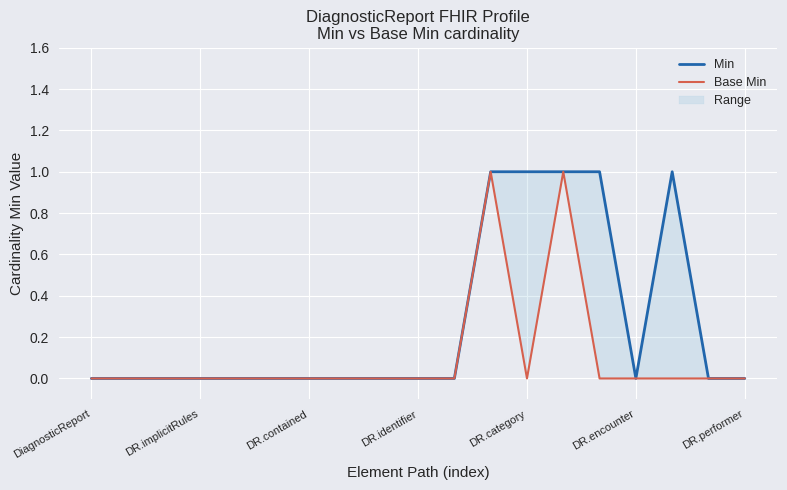

How many positive values does the Base Min series have?

2